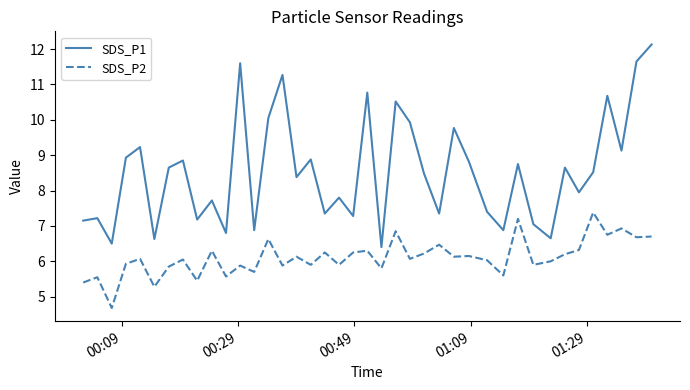

How many lines are shown in the chart?

2